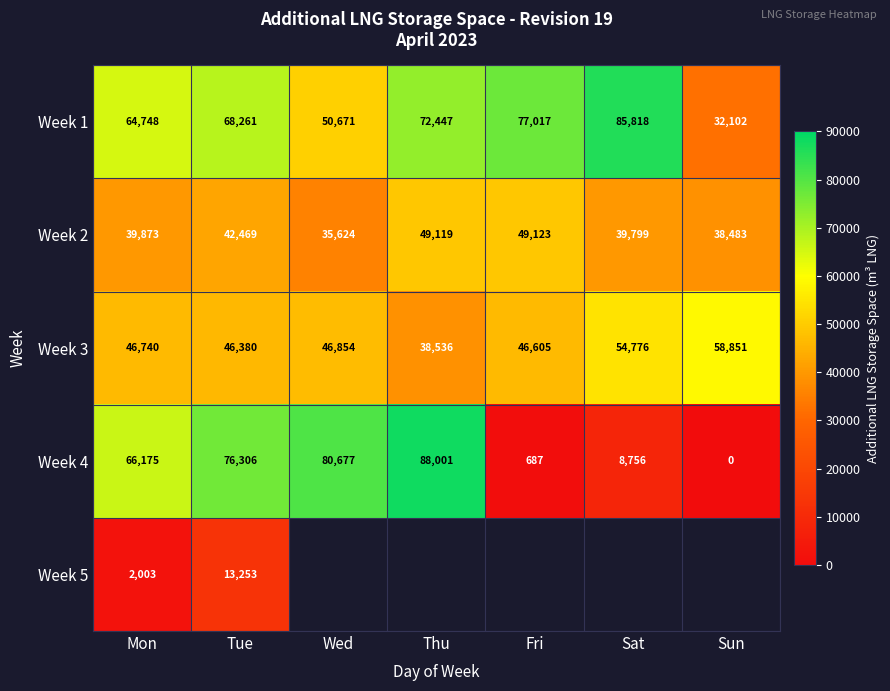

The value of Week 3 at Fri is 24677. True or false?

False